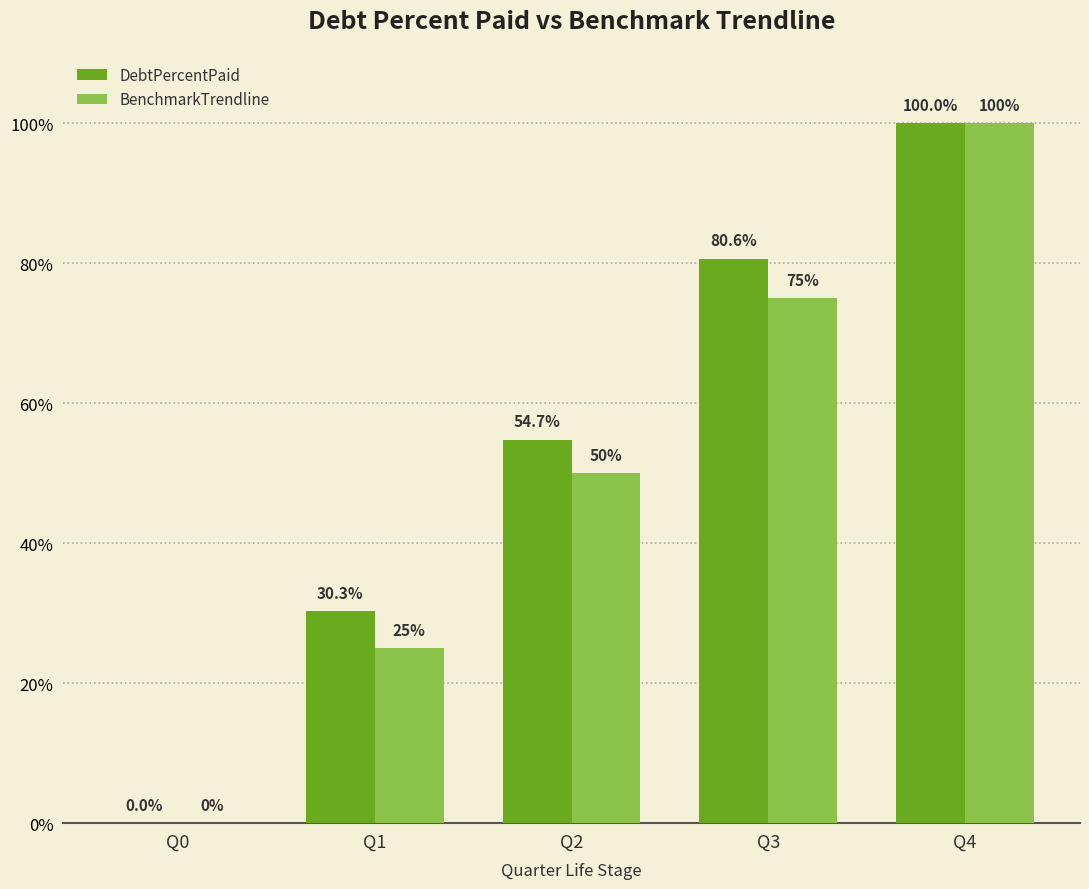

What are all the series names shown in the legend?

DebtPercentPaid, BenchmarkTrendline